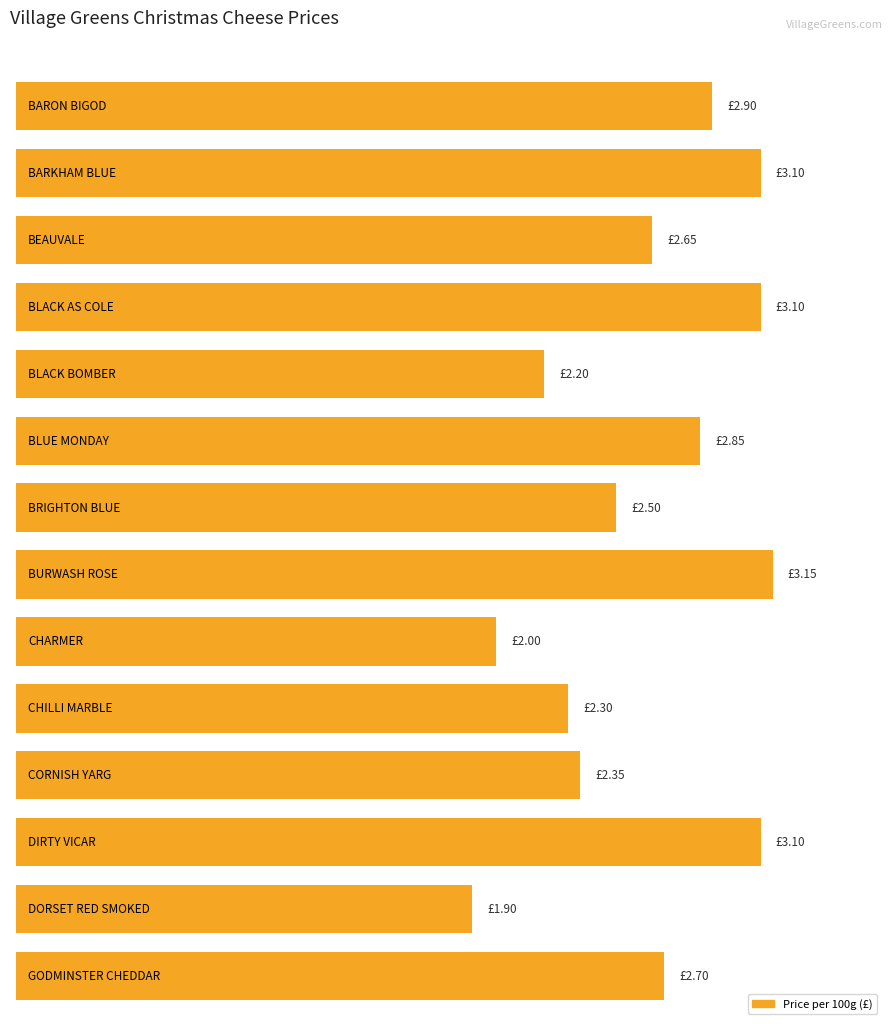

How many values exceed 2?

12